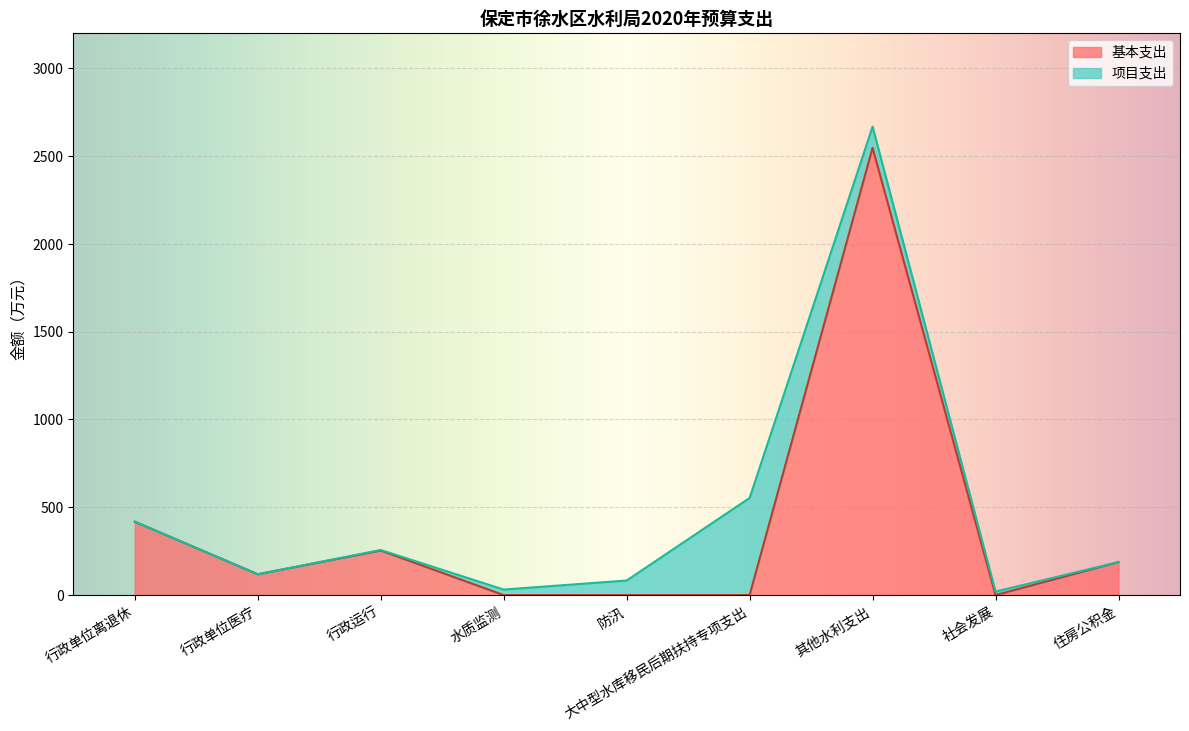

Which label corresponds to the smallest value in the chart?

社会发展